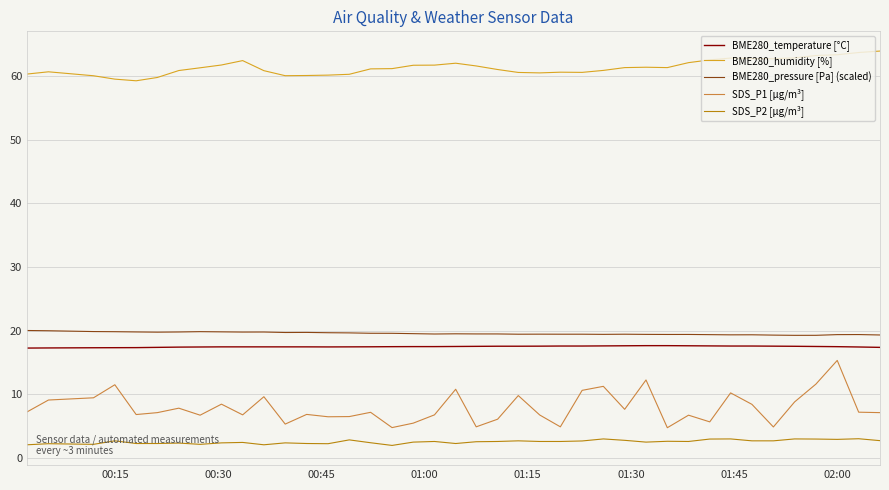

True or false: BME280_pressure [Pa] (scaled) and BME280_temperature [°C] intersect in this chart.

False